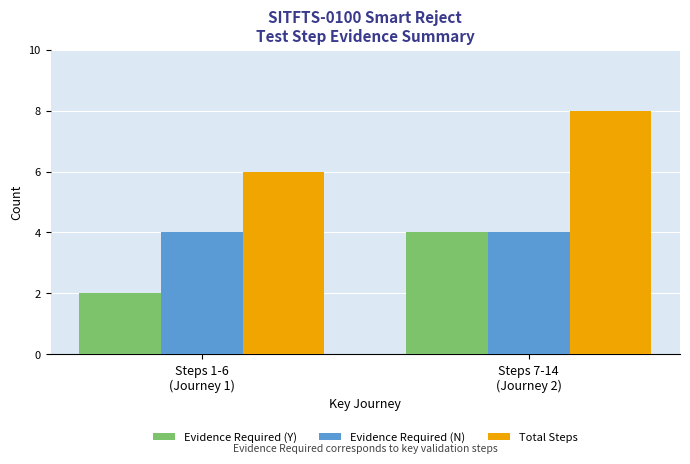

What is the sum of all Total Steps values?

14